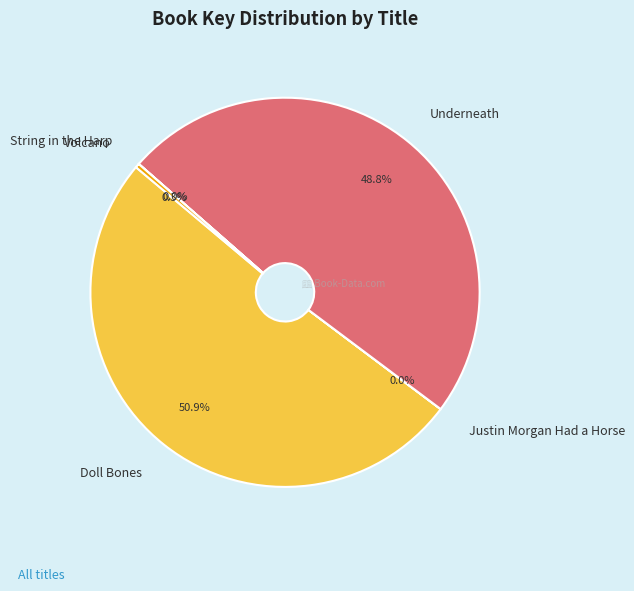

How much of the chart is everything except Doll Bones?

49.1%